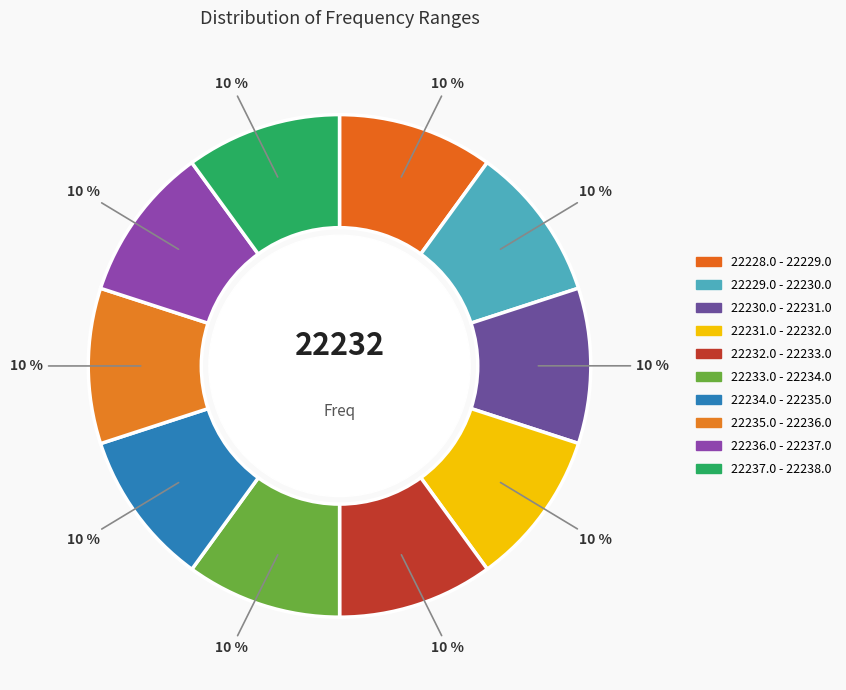

To the nearest percent, what percentage of the pie is 22230.0 - 22231.0?

10%